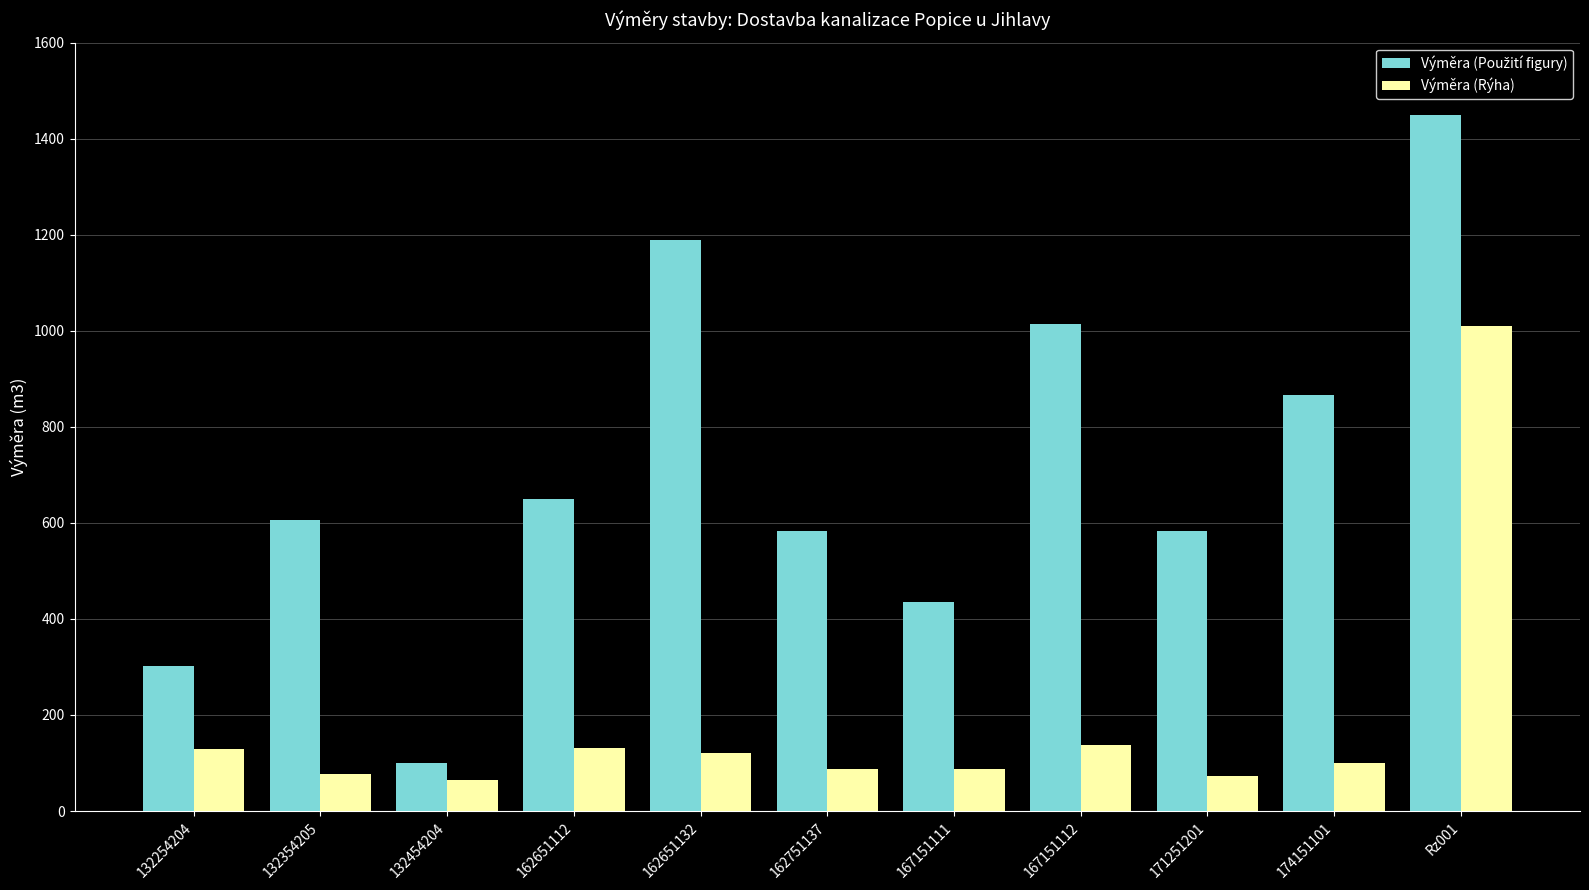

Which category has the highest value across all series?

Rz001